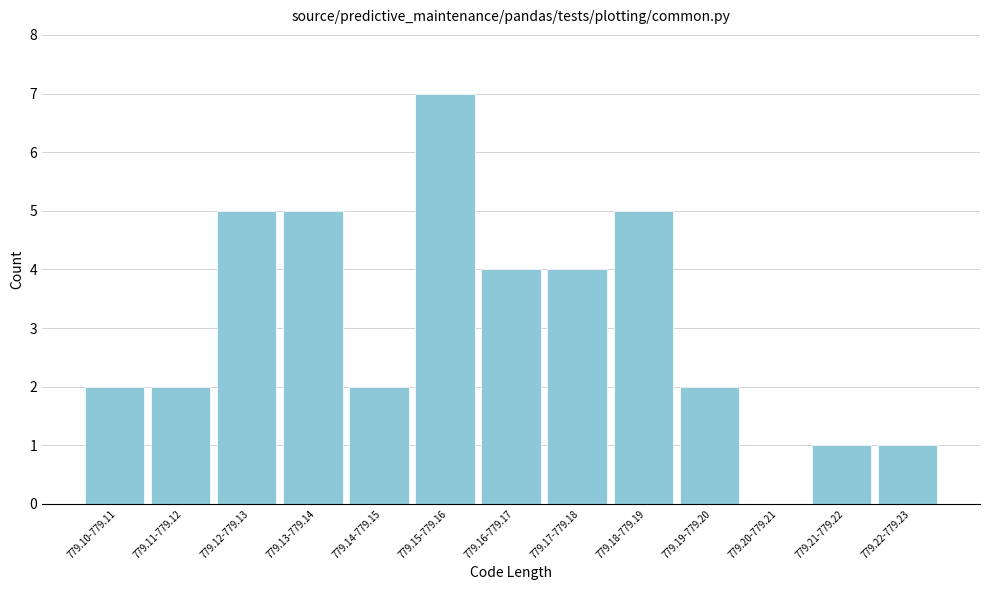

Reading left to right, transcribe all the data shown in this chart.

779.10-779.11=2	779.11-779.12=2	779.12-779.13=5	779.13-779.14=5	779.14-779.15=2	779.15-779.16=7	779.16-779.17=4	779.17-779.18=4	779.18-779.19=5	779.19-779.20=2	779.20-779.21=0	779.21-779.22=1	779.22-779.23=1